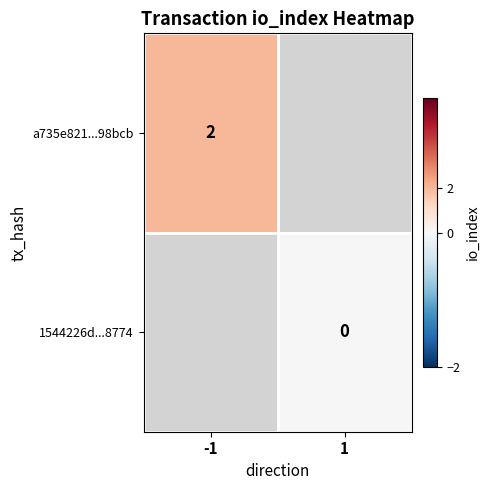

Is it true that a735e821...98bcb equals 3 at -1?

False